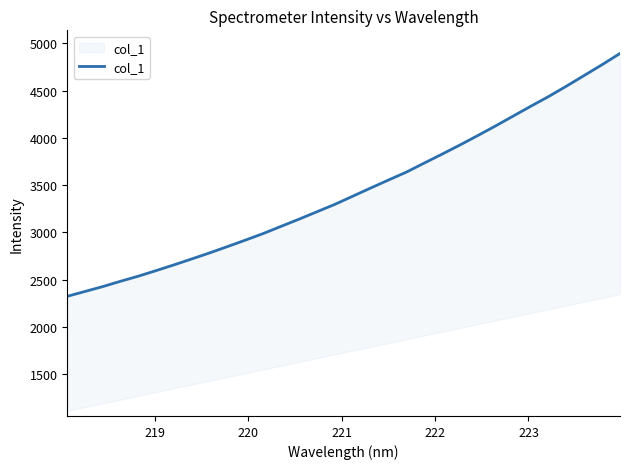

True or false: the data has more than 0 interior local peaks.

False